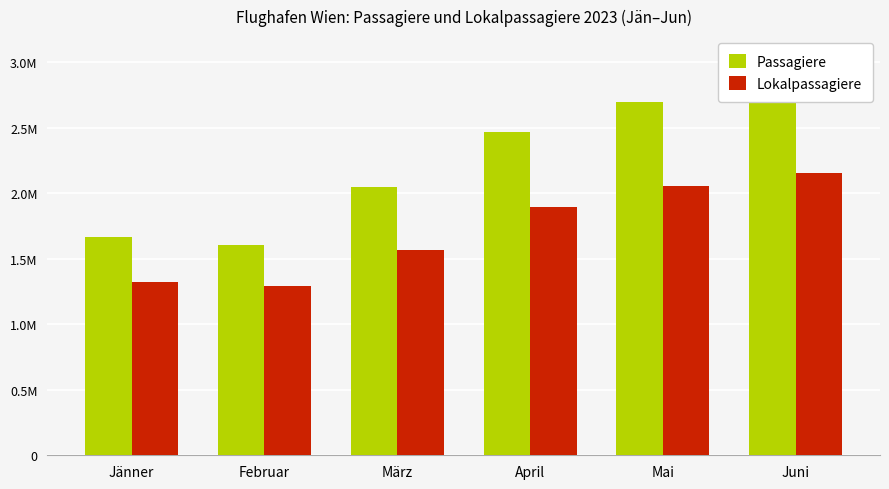

Which series changed the most between Februar and März?

Passagiere